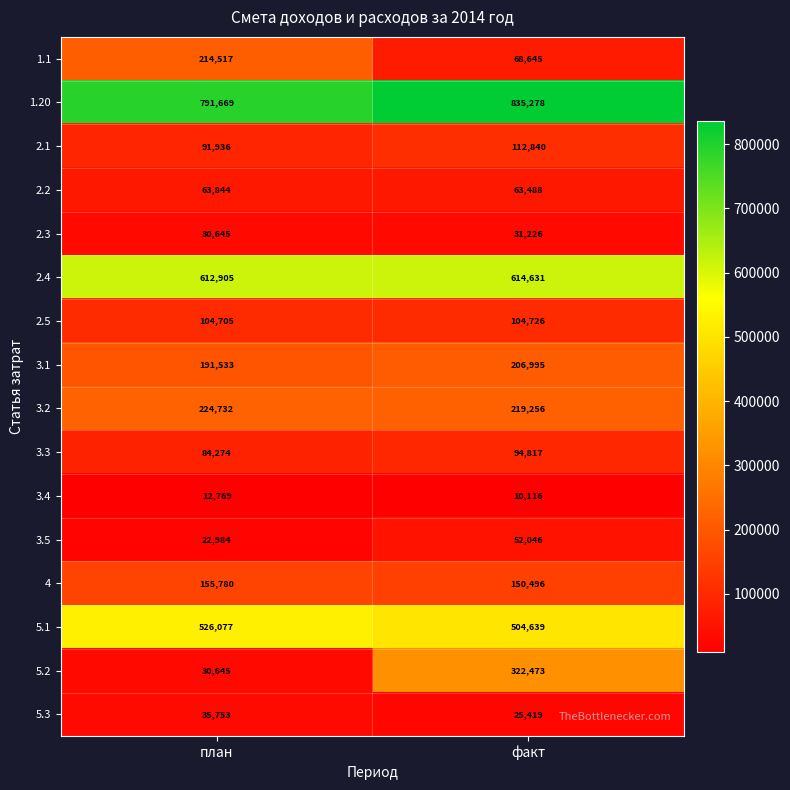

True or false: 3.3 has a value of 84274 at план.

True